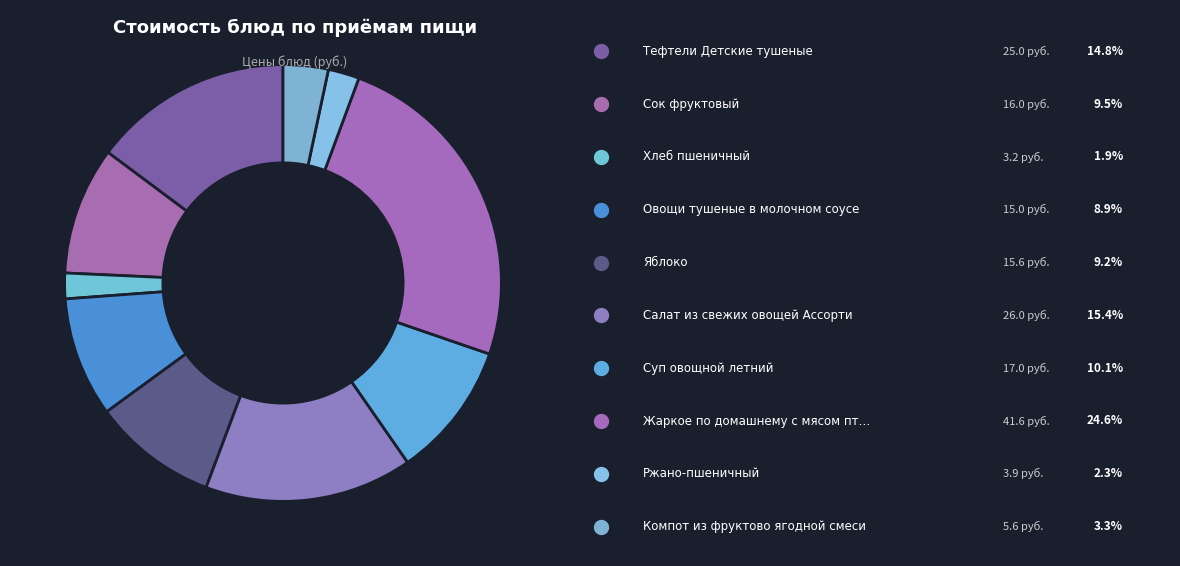

How many slices are in this pie chart?

10